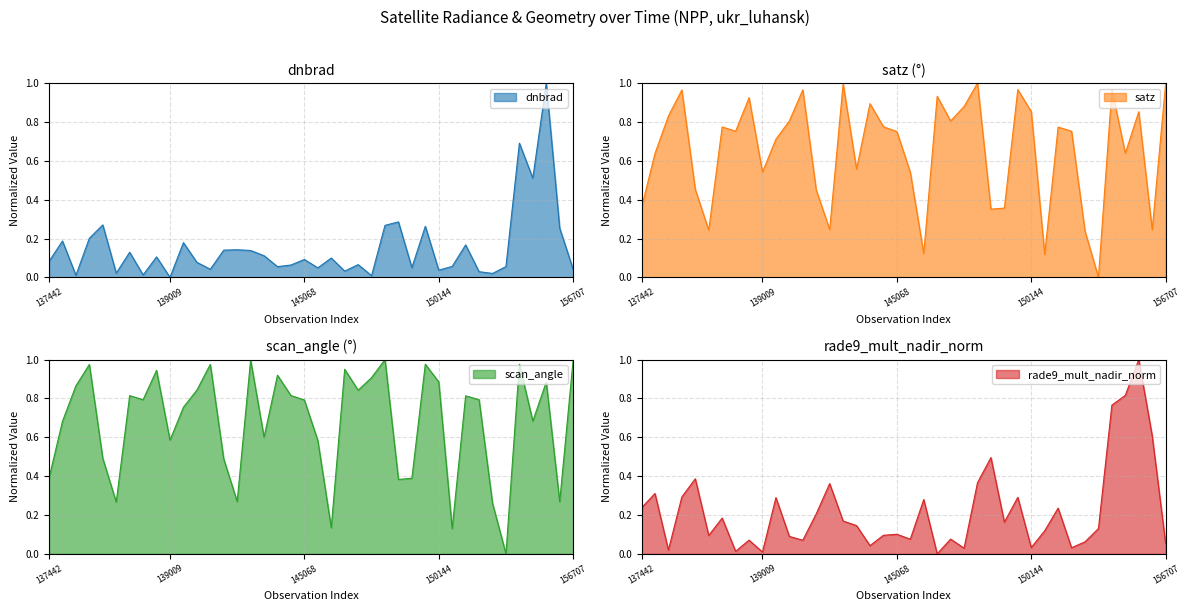

Which series ends up on top after the final intersection of rade9_mult_nadir_norm and satz?

satz